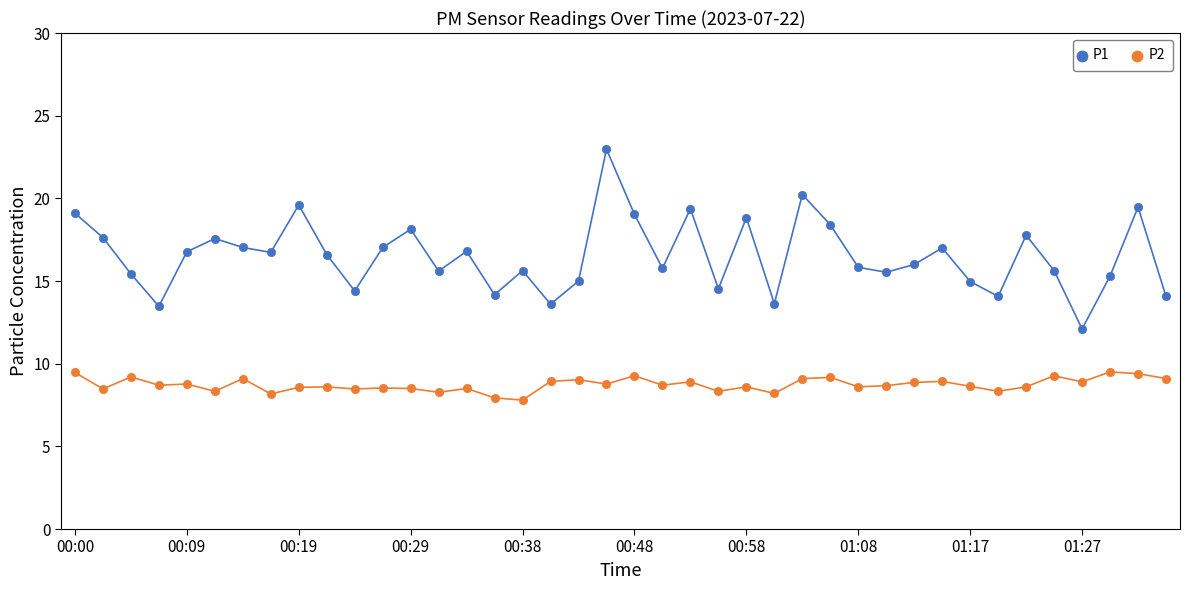

What is the difference between the second highest and minimum values in the P2 series?

1.7